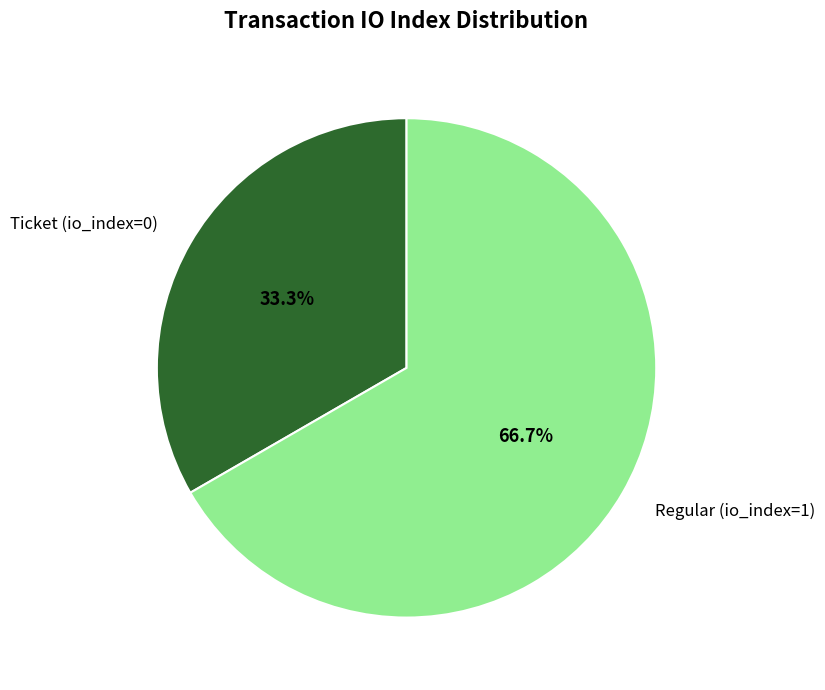

To the nearest percent, what portion does Regular (io_index=1) represent?

67%